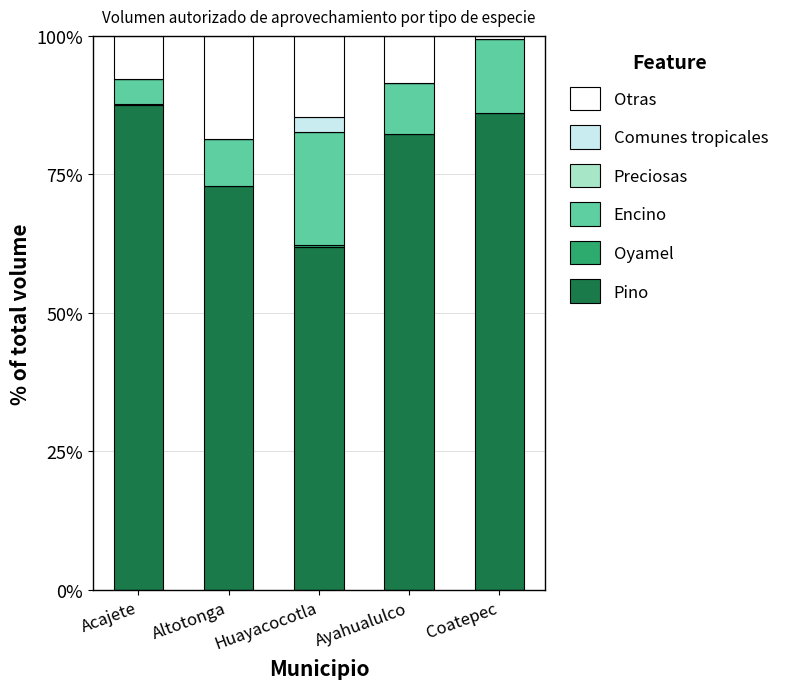

What is the highest value of the Pino series?

87.5